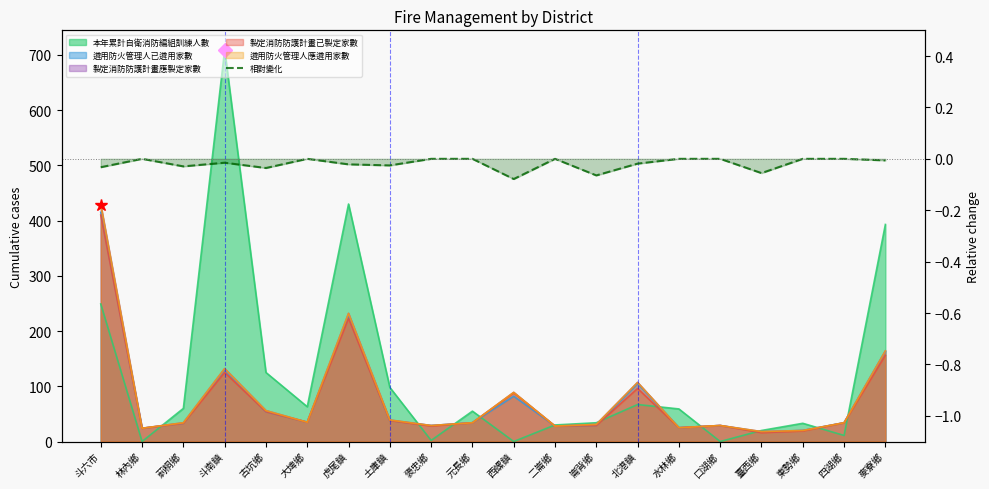

What is the label of the 10th point from the left?

元長鄉